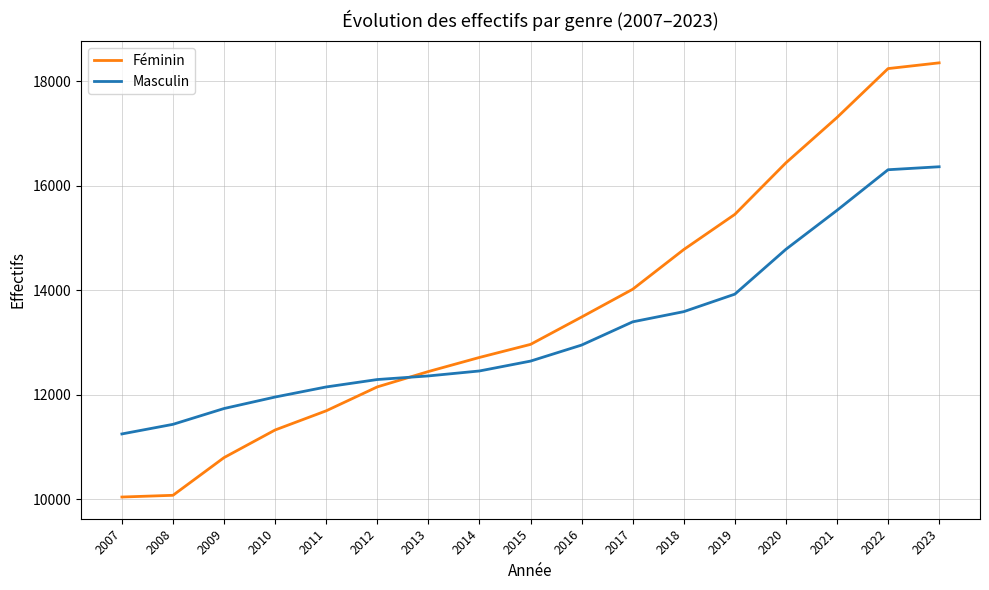

What is the greatest value displayed?

18355